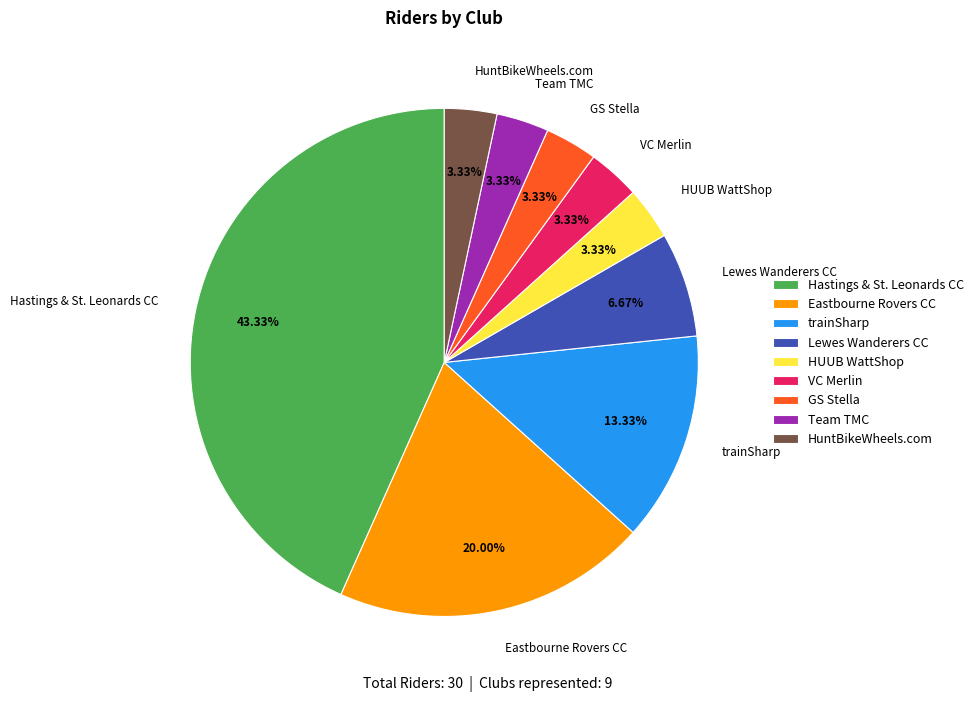

To the nearest percent, what portion does Hastings & St. Leonards CC represent?

43%